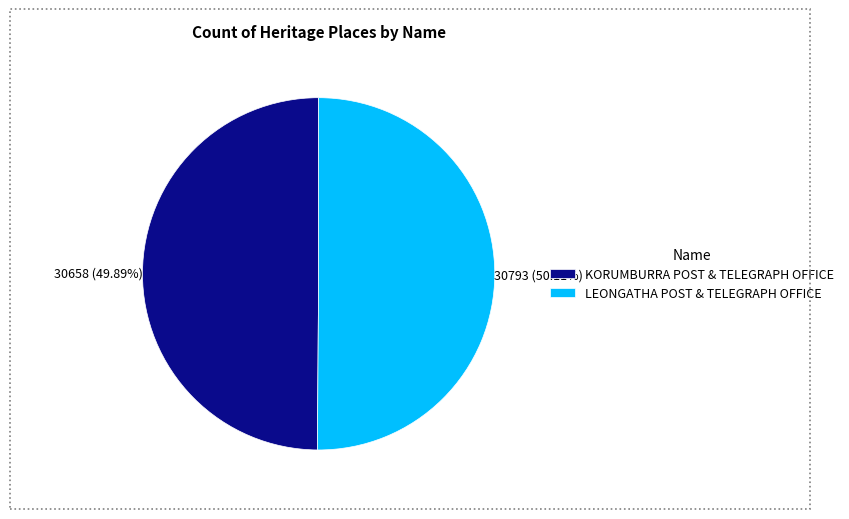

Does any single category account for the majority?

Yes